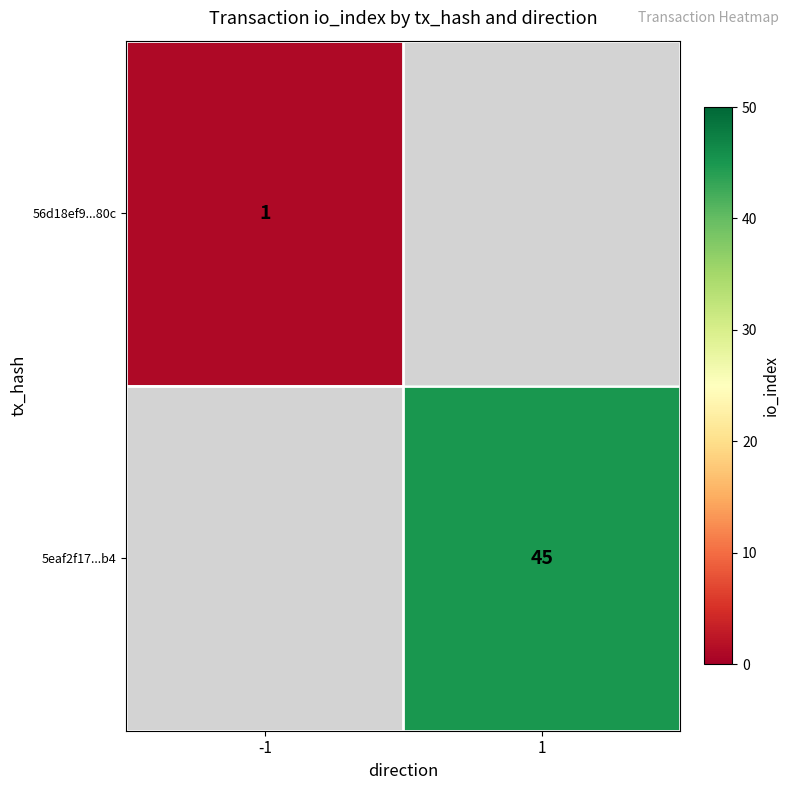

Is the value of 56d18ef9...80c at -1 greater than the value of 5eaf2f17...b4 at 1?

No